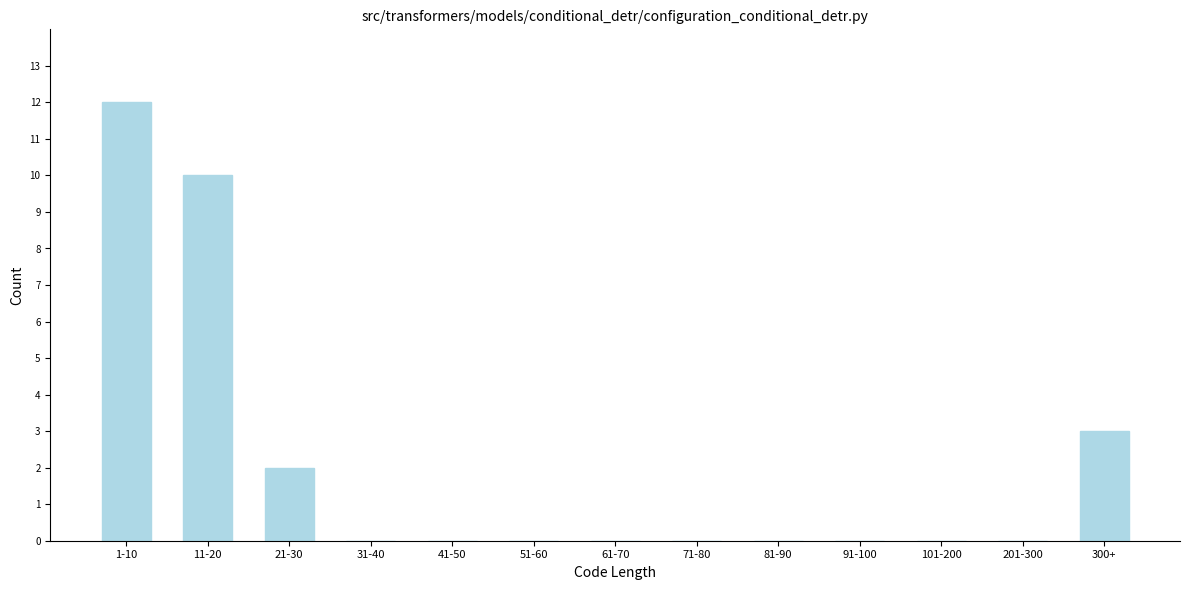

Reading left to right, what are all the values shown in this chart?

1-10=12	11-20=10	21-30=2	31-40=0	41-50=0	51-60=0	61-70=0	71-80=0	81-90=0	91-100=0	101-200=0	201-300=0	300+=3